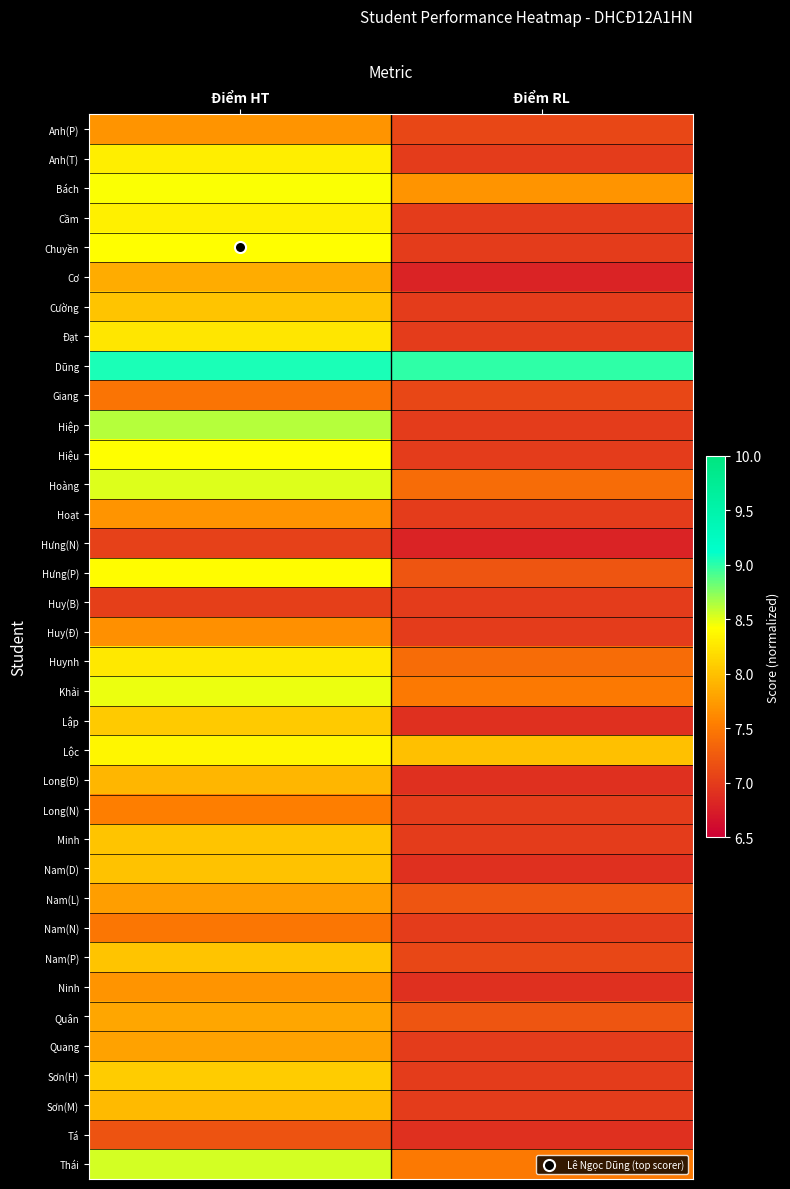

Reading right to left, what are all the values shown in this chart?

Anh(P): Điểm RL=7.1	Điểm HT=7.7
Anh(T): Điểm RL=7.0	Điểm HT=8.3
Bách: Điểm RL=7.7	Điểm HT=8.4
Cầm: Điểm RL=7.0	Điểm HT=8.3
Chuyền: Điểm RL=7.0	Điểm HT=8.4
Cơ: Điểm RL=6.8	Điểm HT=7.9
Cường: Điểm RL=7.0	Điểm HT=8.0
Đạt: Điểm RL=7.0	Điểm HT=8.3
Dũng: Điểm RL=9.0	Điểm HT=9.1
Giang: Điểm RL=7.1	Điểm HT=7.5
Hiệp: Điểm RL=7.0	Điểm HT=8.6
Hiệu: Điểm RL=7.0	Điểm HT=8.4
Hoàng: Điểm RL=7.4	Điểm HT=8.5
Hoạt: Điểm RL=7.0	Điểm HT=7.7
Hưng(N): Điểm RL=6.8	Điểm HT=7.0
Hưng(P): Điểm RL=7.2	Điểm HT=8.4
Huy(B): Điểm RL=7.0	Điểm HT=7.0
Huy(Đ): Điểm RL=7.0	Điểm HT=7.7
Huynh: Điểm RL=7.4	Điểm HT=8.3
Khải: Điểm RL=7.5	Điểm HT=8.5
Lập: Điểm RL=6.9	Điểm HT=8.1
Lộc: Điểm RL=8.0	Điểm HT=8.4
Long(Đ): Điểm RL=6.9	Điểm HT=7.9
Long(N): Điểm RL=7.0	Điểm HT=7.5
Minh: Điểm RL=7.0	Điểm HT=8.0
Nam(D): Điểm RL=6.9	Điểm HT=8.0
Nam(L): Điểm RL=7.2	Điểm HT=7.8
Nam(N): Điểm RL=7.0	Điểm HT=7.5
Nam(P): Điểm RL=7.1	Điểm HT=8.0
Ninh: Điểm RL=6.9	Điểm HT=7.7
Quân: Điểm RL=7.2	Điểm HT=7.8
Quang: Điểm RL=7.0	Điểm HT=7.8
Sơn(H): Điểm RL=7.0	Điểm HT=8.1
Sơn(M): Điểm RL=7.0	Điểm HT=8.0
Tá: Điểm RL=6.9	Điểm HT=7.2
Thái: Điểm RL=7.5	Điểm HT=8.6